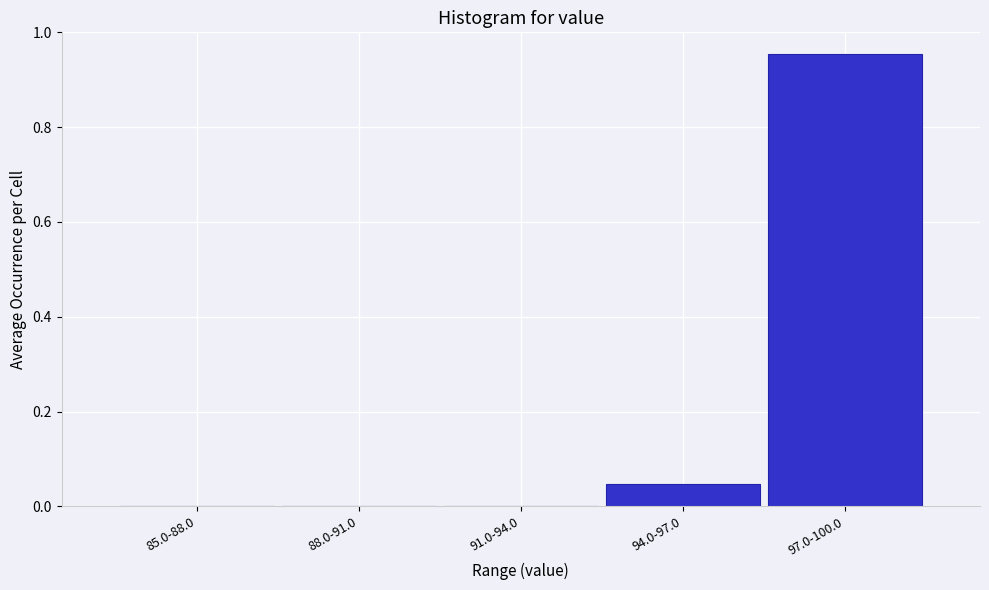

Which has a higher value, 94.0-97.0 or 97.0-100.0?

97.0-100.0